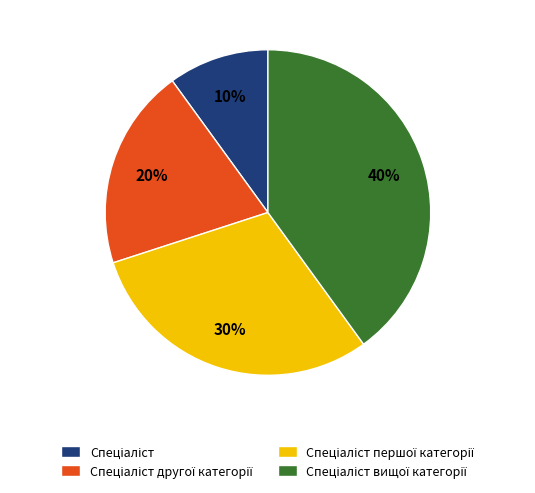

To the nearest percent, what is the average slice percentage?

25%